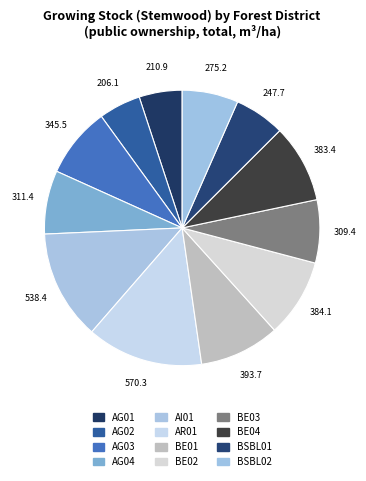

Is it true that AR01 is 14% of the pie?

True